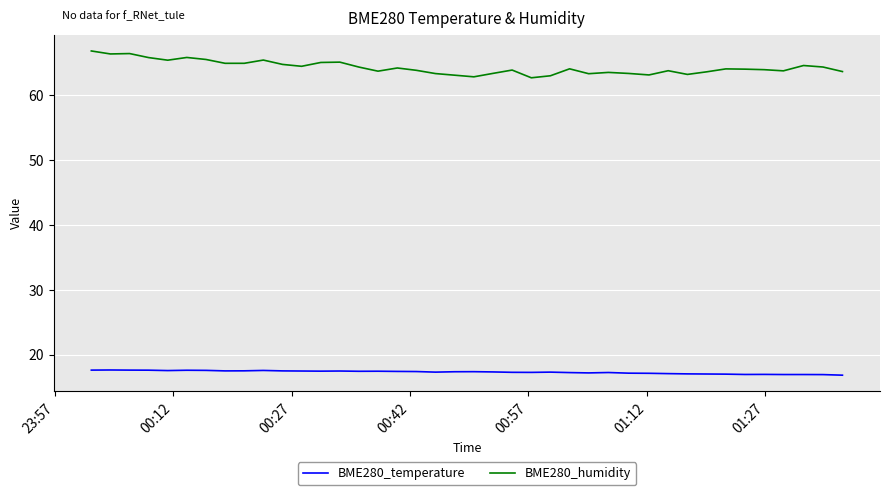

Rank the series by their average value, from highest to lowest.

BME280_humidity, BME280_temperature